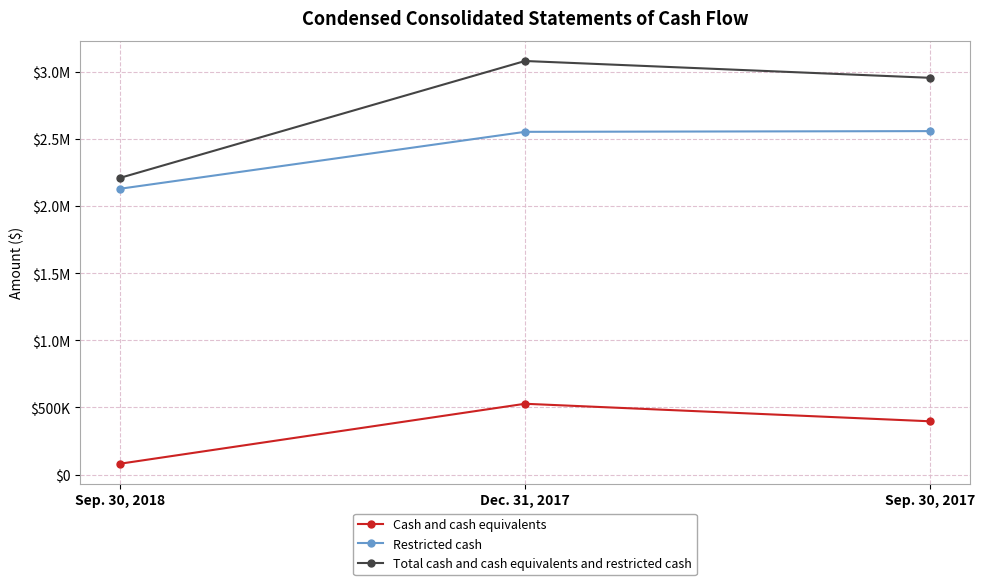

The Total cash and cash equivalents and restricted cash series shows 825052 at Sep. 30, 2018. True or false?

False